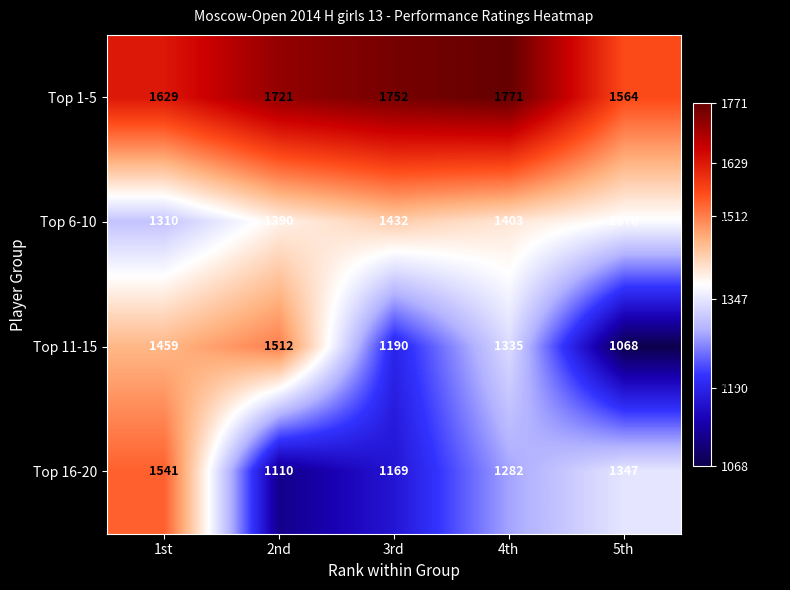

What is the maximum value shown in the chart?

1771